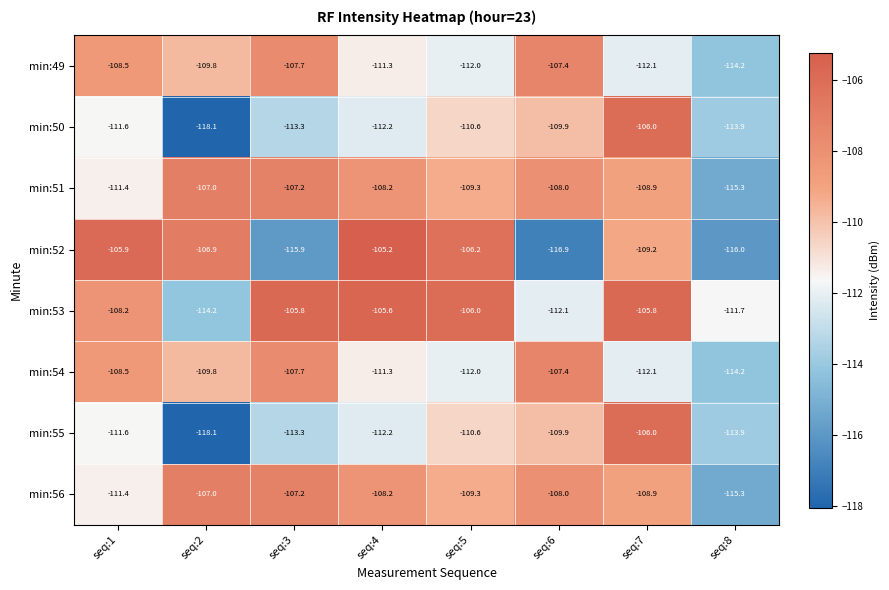

Is it true that min:56 equals -145.9 at seq:4?

False